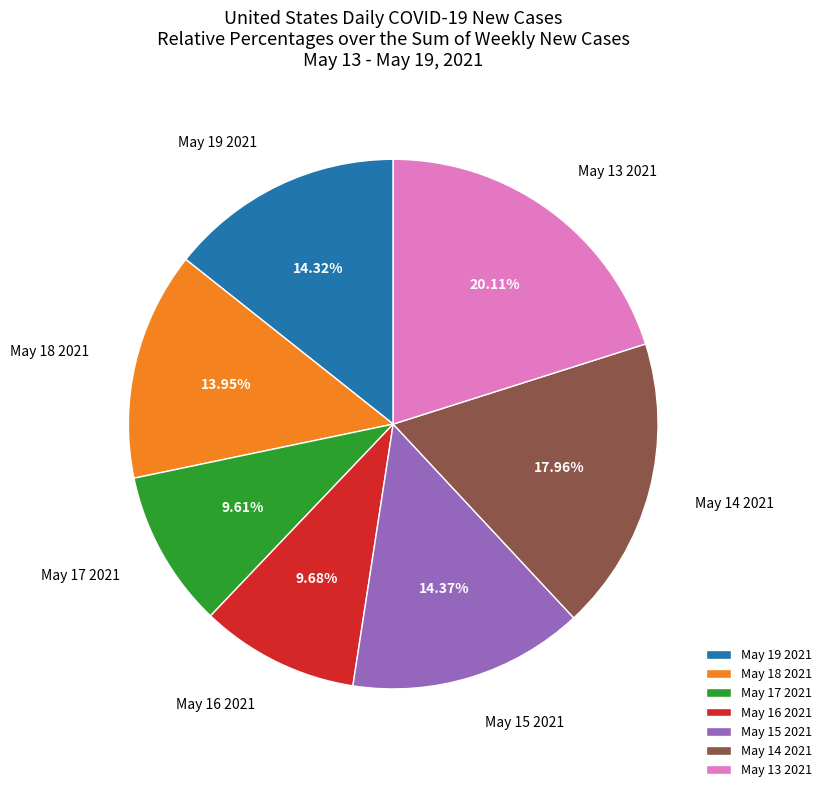

What is the ratio of the value at May 15 2021 to the value at May 16 2021?

1.5